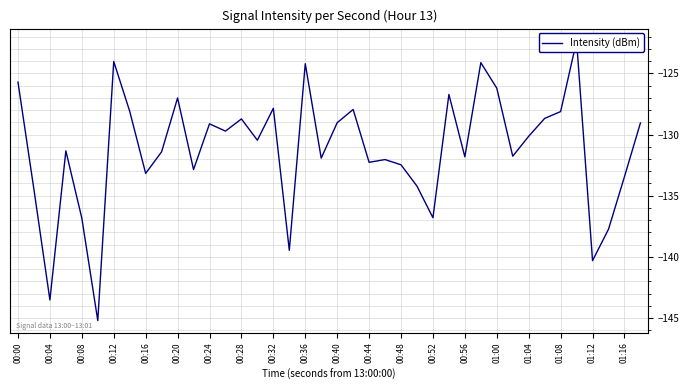

True or false: the data has more than 0 interior local peaks.

True